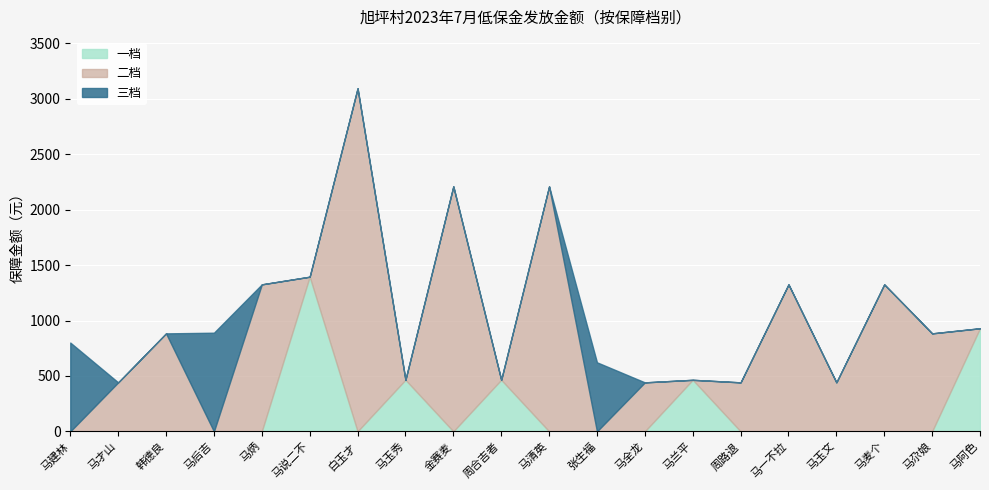

True or false: 一档 and 二档 cross at least once.

True